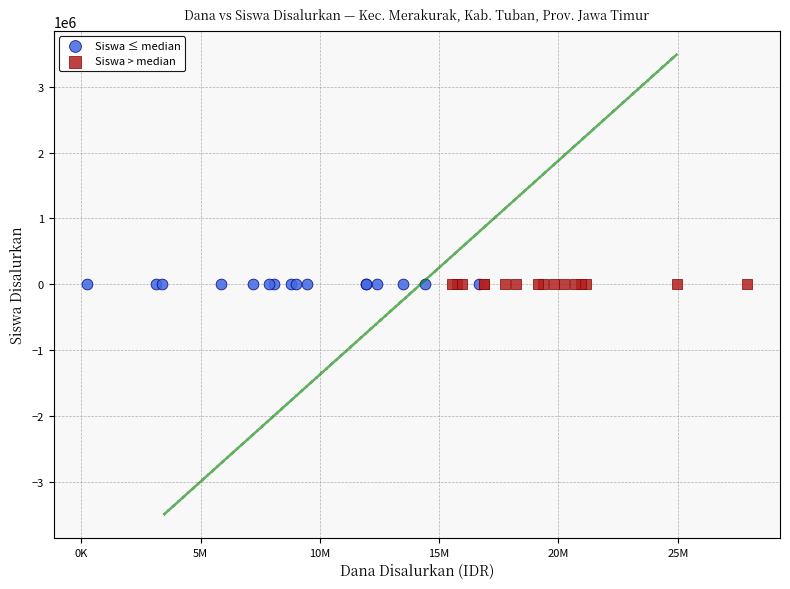

What are all the series names shown in the legend?

Siswa ≤ median, Siswa > median